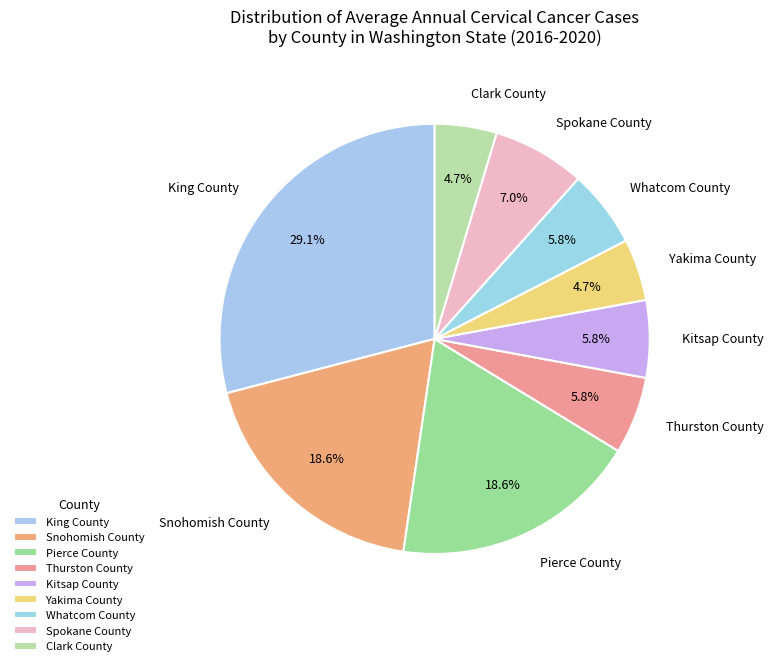

To the nearest percent, what is the average slice percentage?

11%